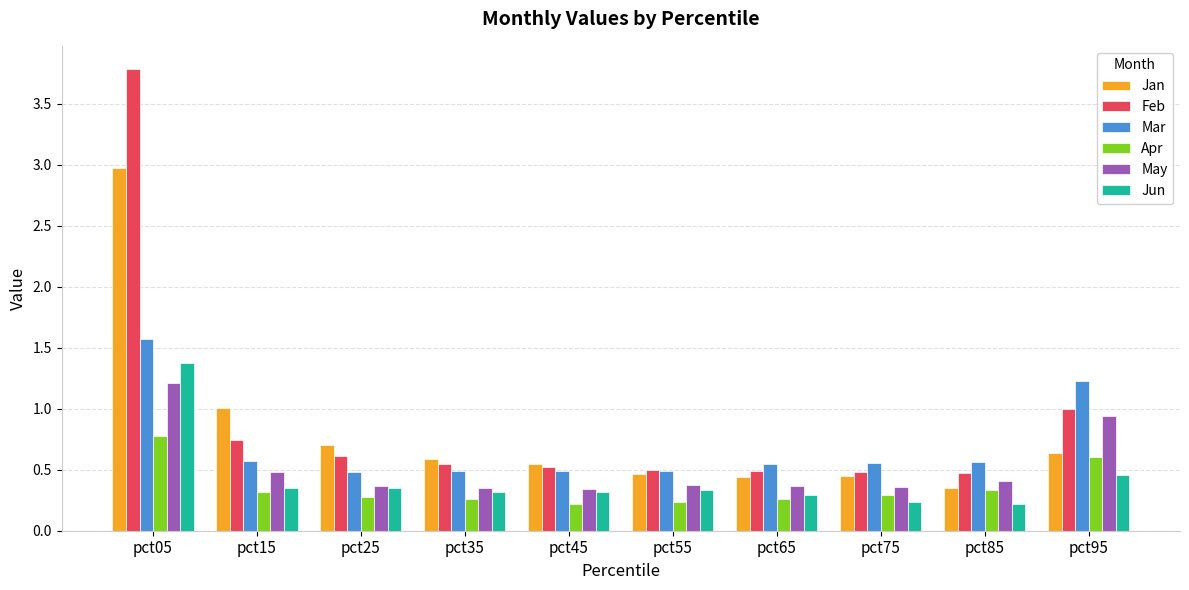

What is the total value across all series at pct65?

2.4